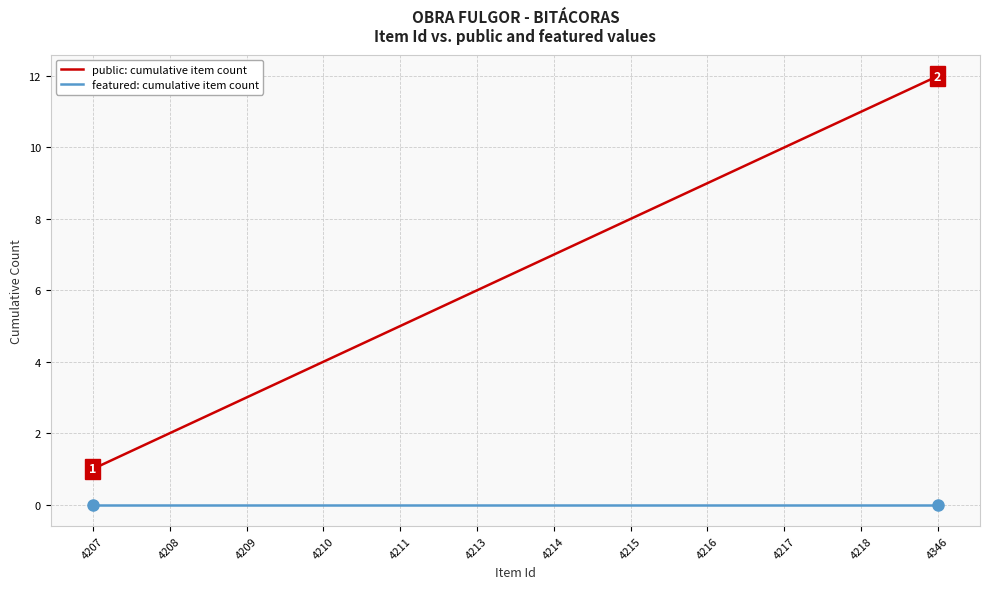

Reading left to right, list all the values displayed in this chart.

public: cumulative item count: 1	2	3	4	5	6	7	8	9	10	11	12
featured: cumulative item count: 0	0	0	0	0	0	0	0	0	0	0	0